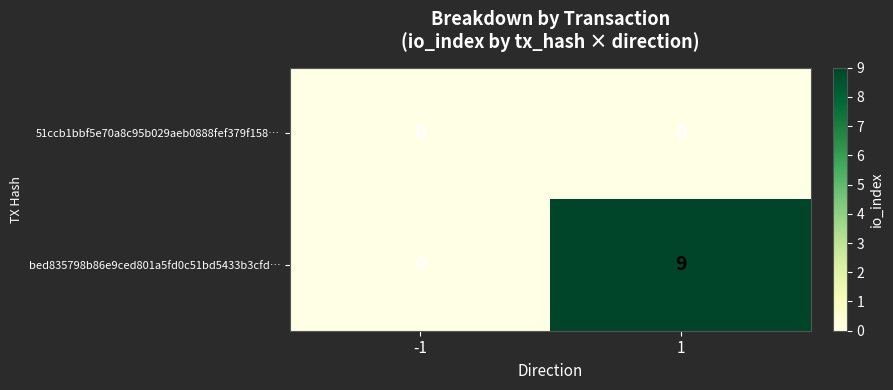

Which label corresponds to the largest value in the chart?

1